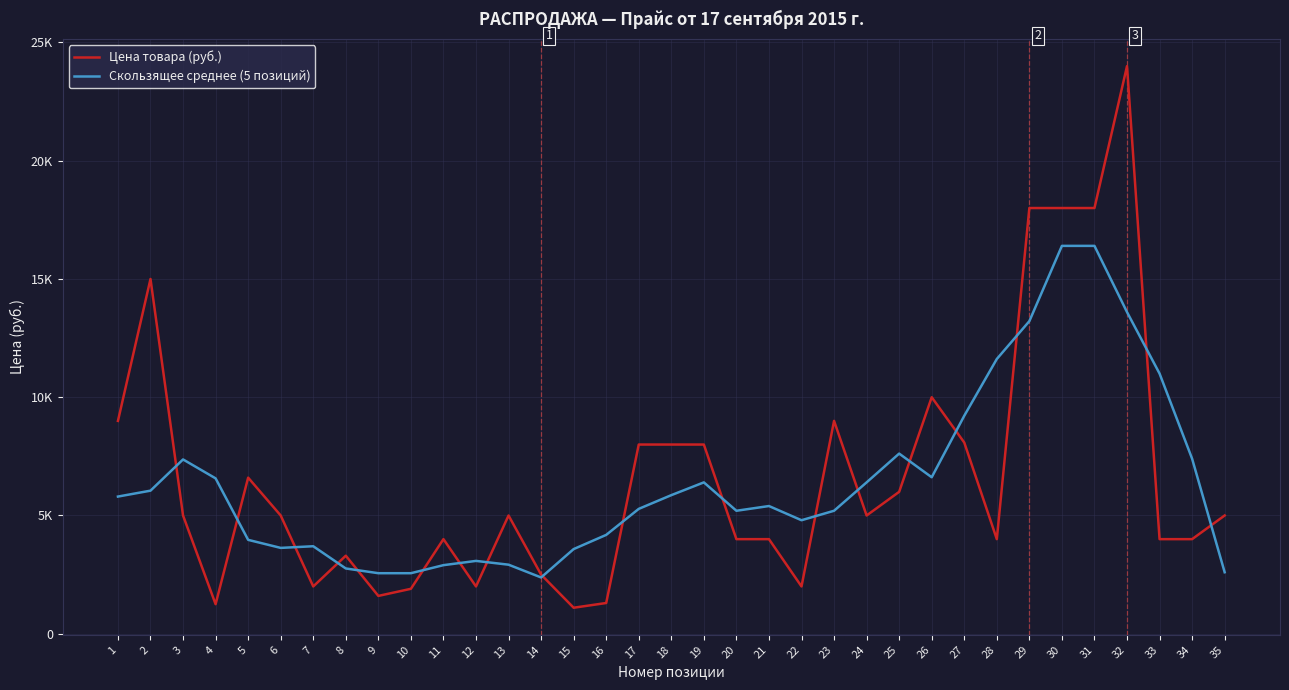

Read the Цена товара (руб.) value at 26.

10000.0